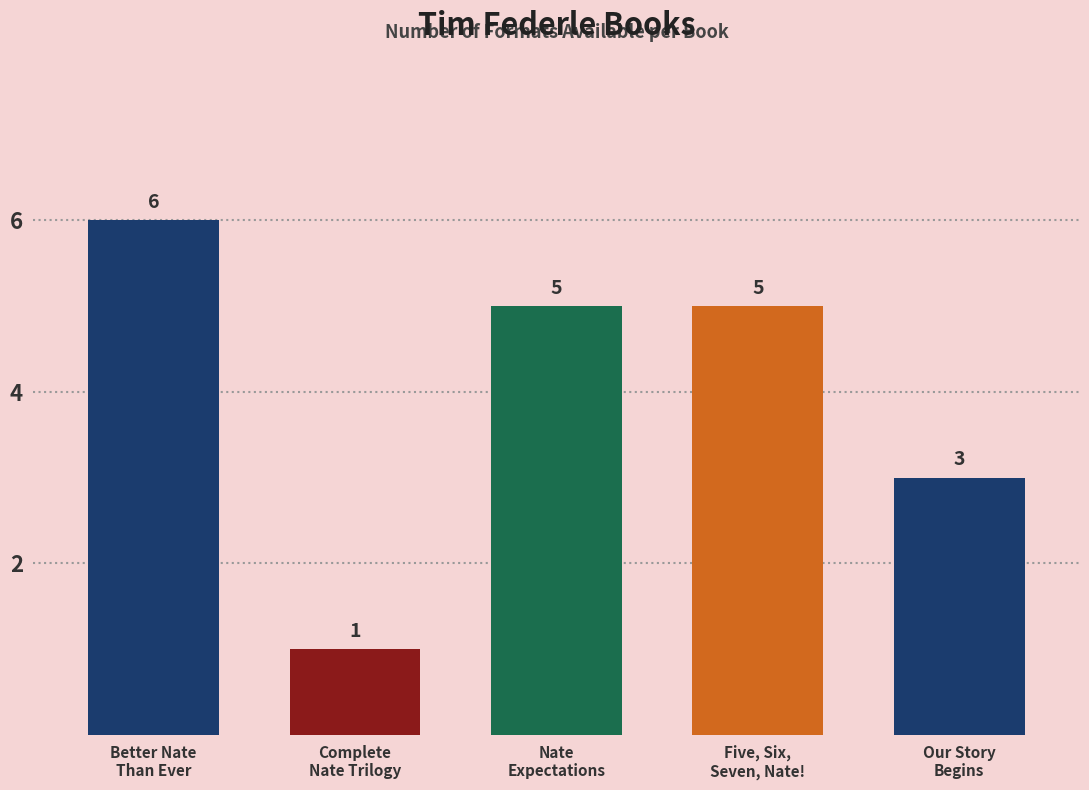

Count the values in the range 3 to 5.

3